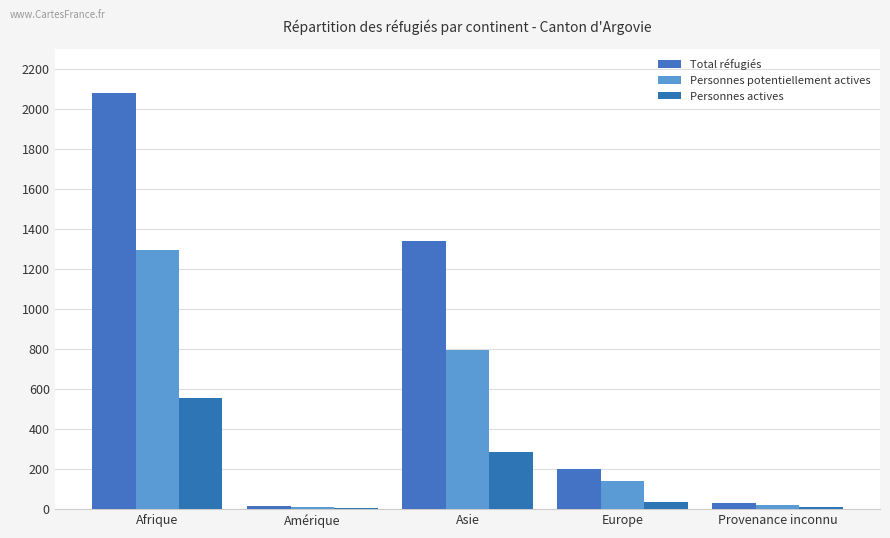

What is the greatest value displayed?

2079